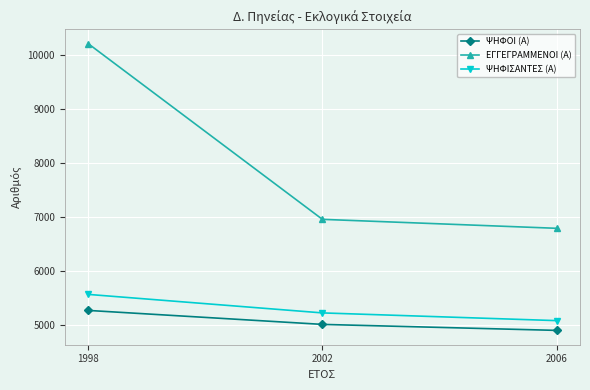

List the series in order of their peak value, lowest first.

ΨΗΦΟΙ (Α), ΨΗΦΙΣΑΝΤΕΣ (Α), ΕΓΓΕΓΡΑΜΜΕΝΟΙ (Α)